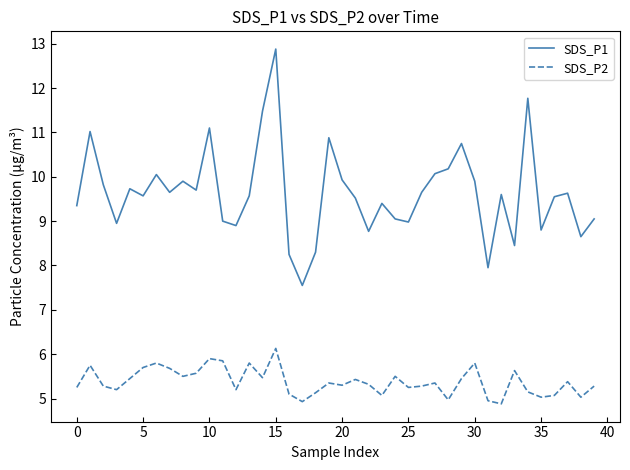

List the series in order of their overall mean, lowest first.

SDS_P2, SDS_P1